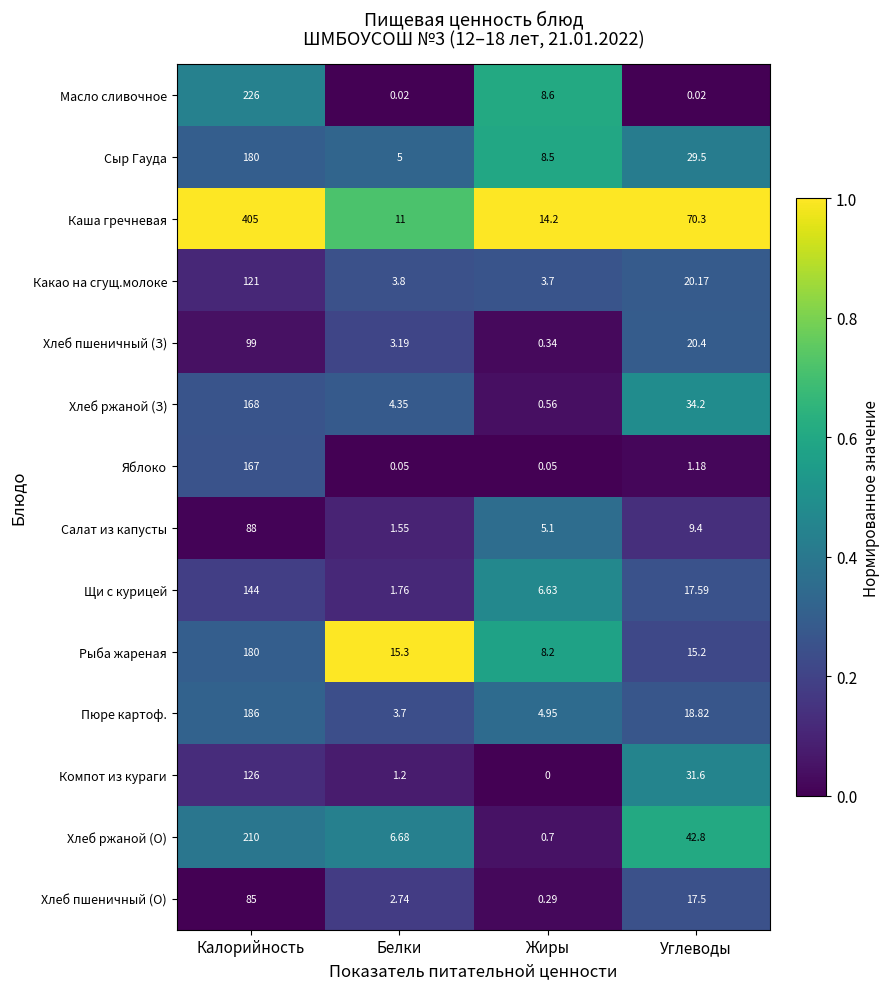

Count the number of categories in the chart.

4